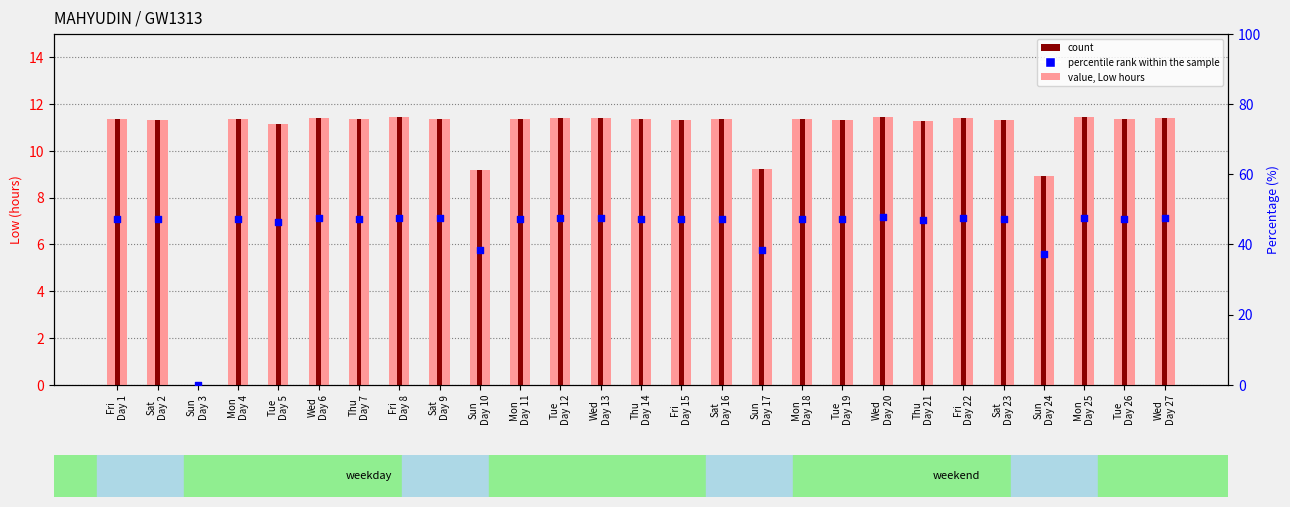

Which series contains the lowest Y value?

Low (hours worked)